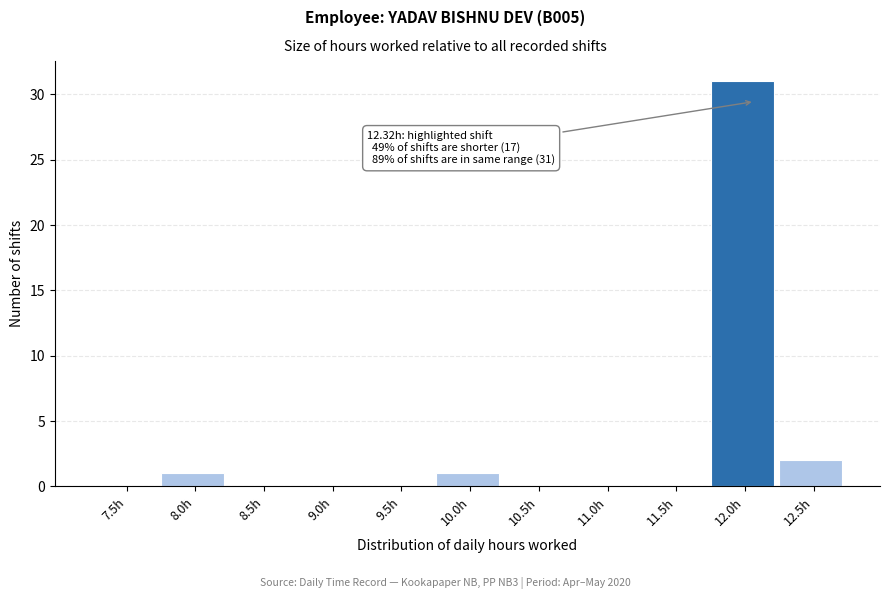

Reading left to right, extract all data points from this chart.

7.5h=0	8.0h=1	8.5h=0	9.0h=0	9.5h=0	10.0h=1	10.5h=0	11.0h=0	11.5h=0	12.0h=31	12.5h=2